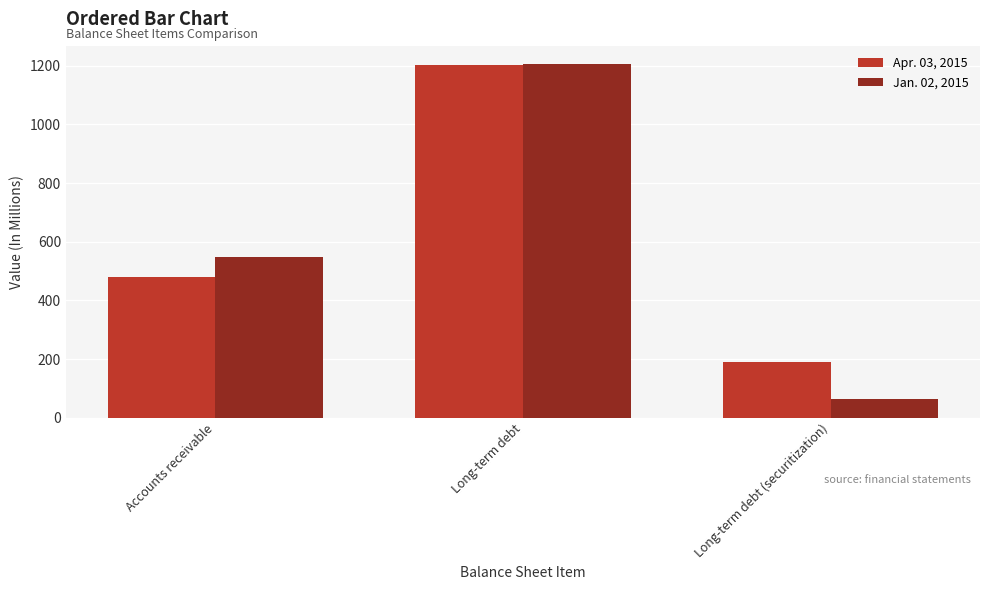

What is the label of the 1st bar from the right?

Long-term debt (securitization)